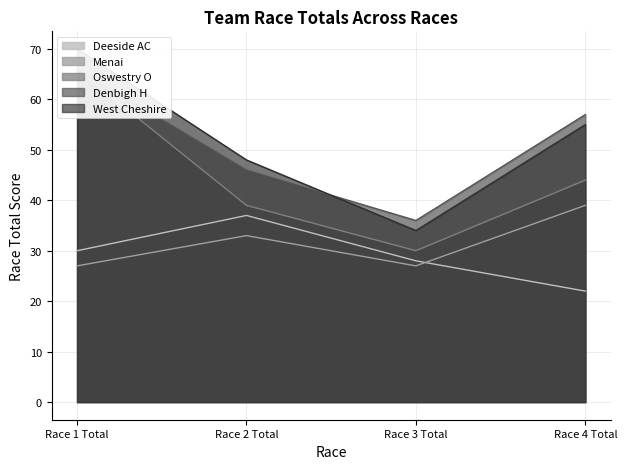

At which category is the sum across all series the highest?

Race 1 Total